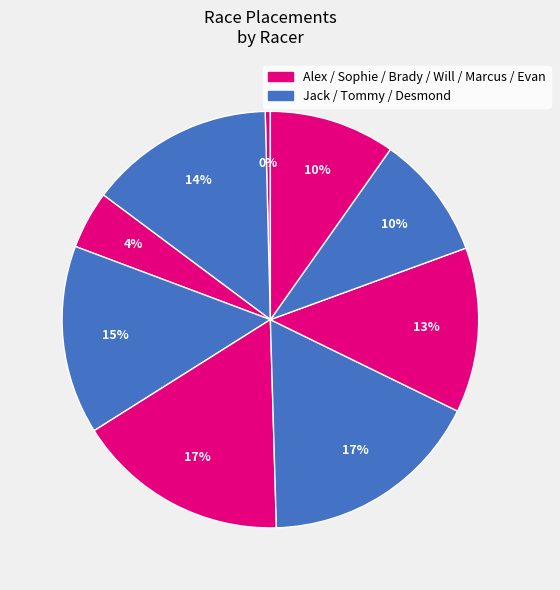

Which category has the biggest portion of the pie?

Will